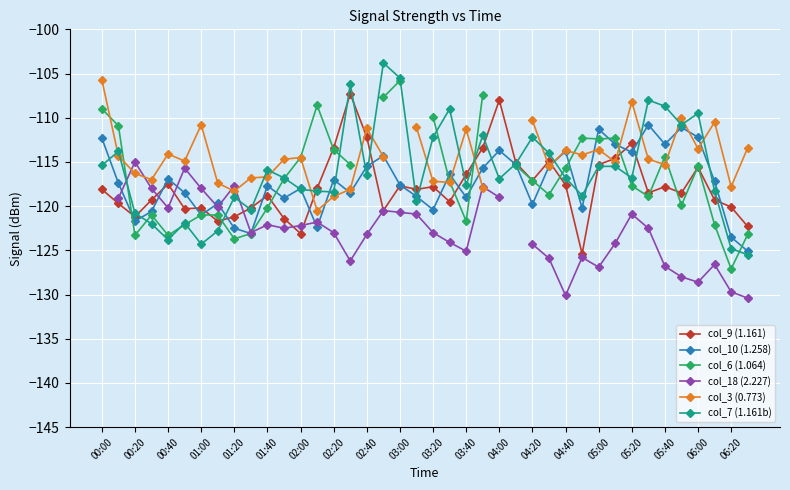

True or false: col_3 (0.773) and col_18 (2.227) cross at least once.

True